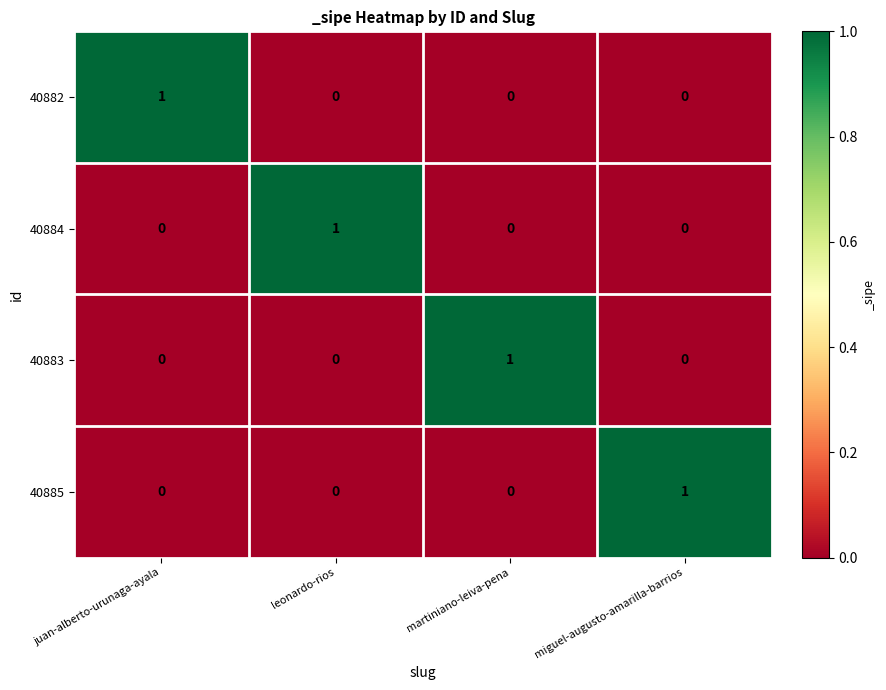

At how many categories does at least one series exceed 0?

4